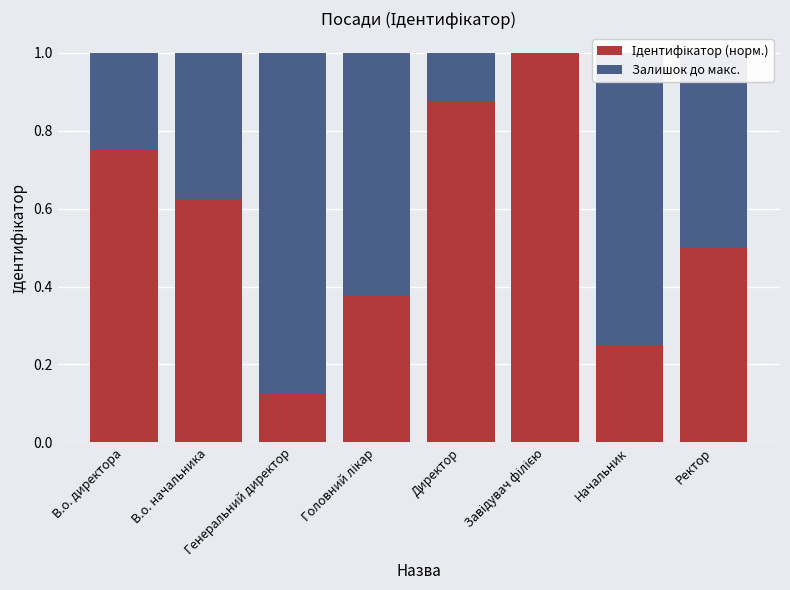

Are the bars horizontal?

No